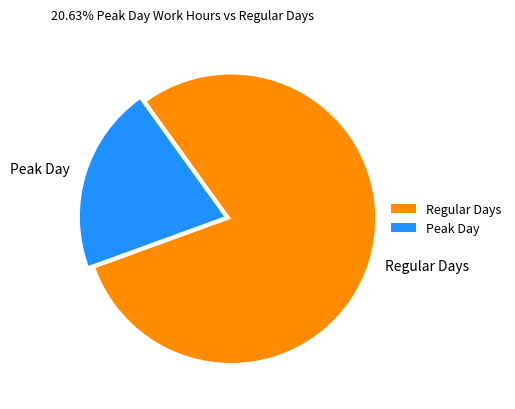

Rank the categories by value from highest to lowest.

Regular Days, Peak Day